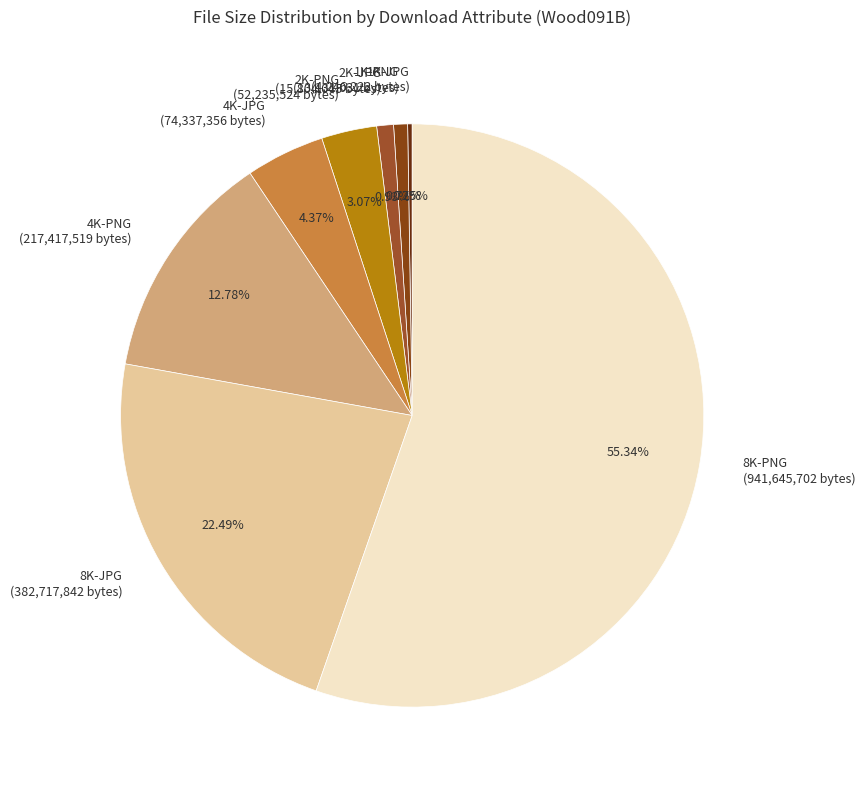

Approximately how many times larger is the value at 8K-PNG compared to 2K-JPG?

59.6